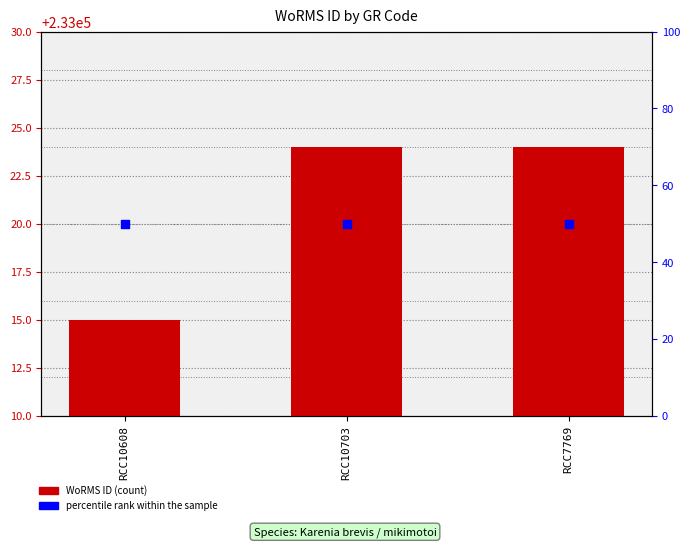

What are all the series names shown in the legend?

WoRMS ID, percentile rank within the sample